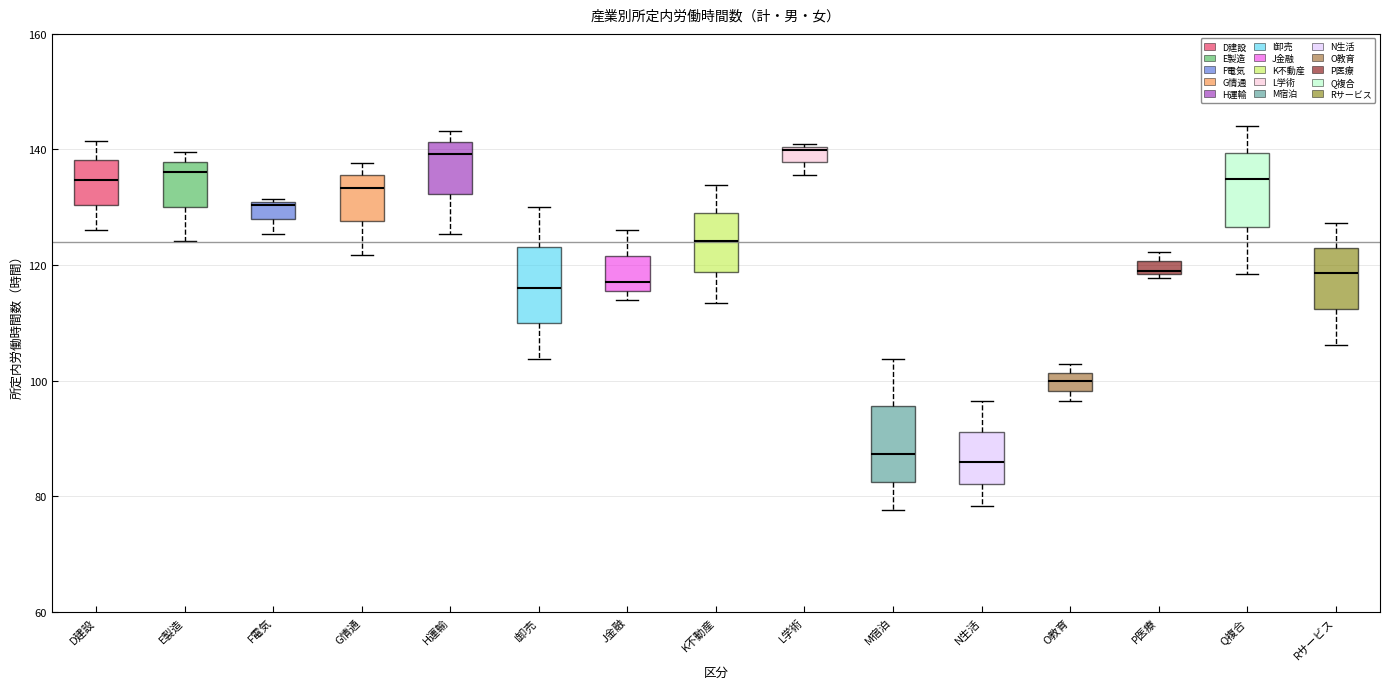

Where does the lower whisker of the box for M宿泊 end on the y-axis? The values are not printed on the chart, so give them approximately, as read against the axis.

78